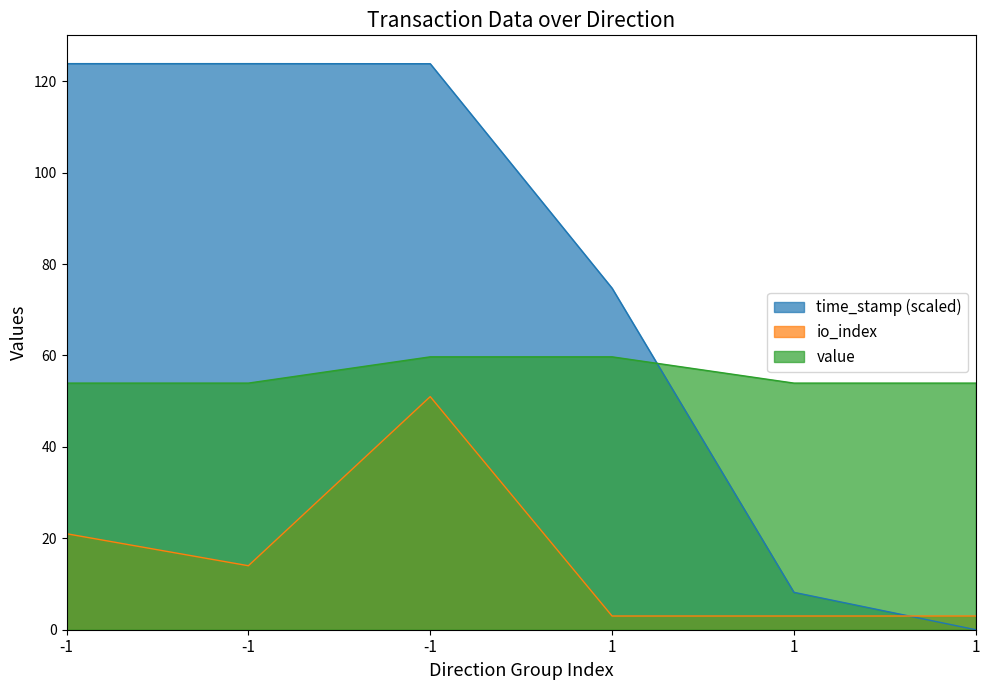

Which category has the lowest value in the value series?

-1